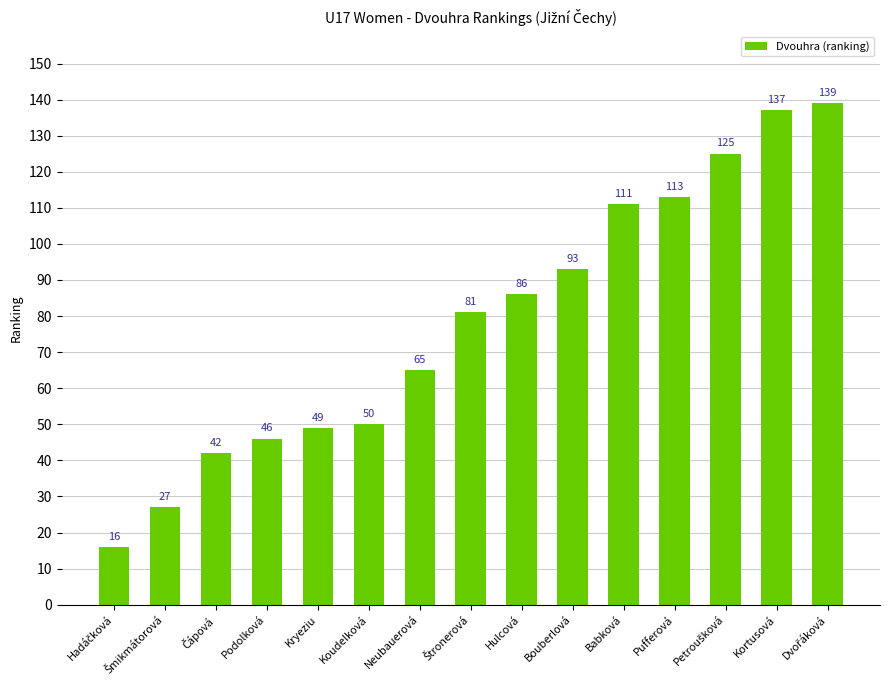

What is the change in value from Neubauerová to Babková?

+46